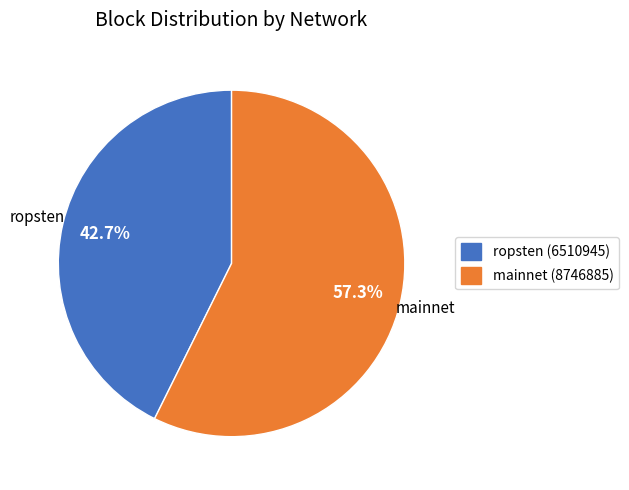

Which category accounts for the majority?

mainnet (8746885)